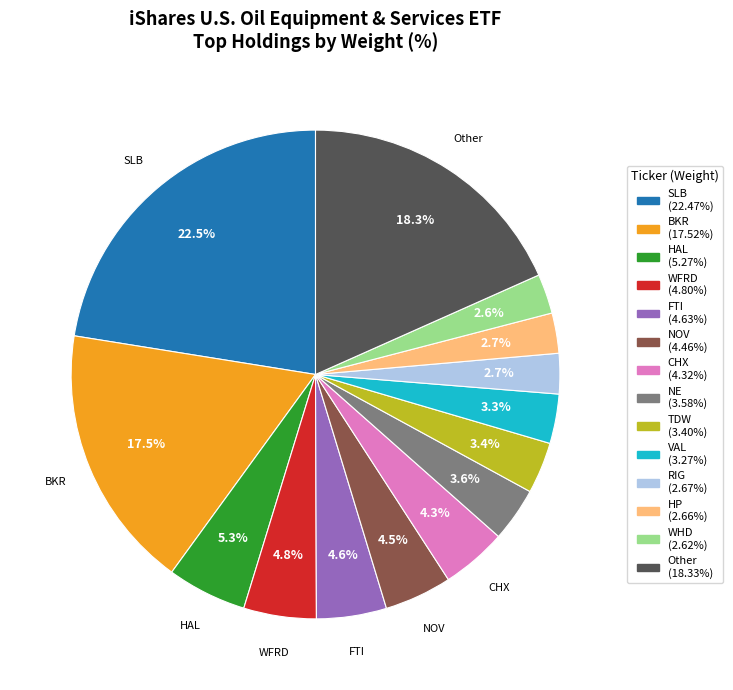

What percentage is the VAL slice, to the nearest percent?

3%